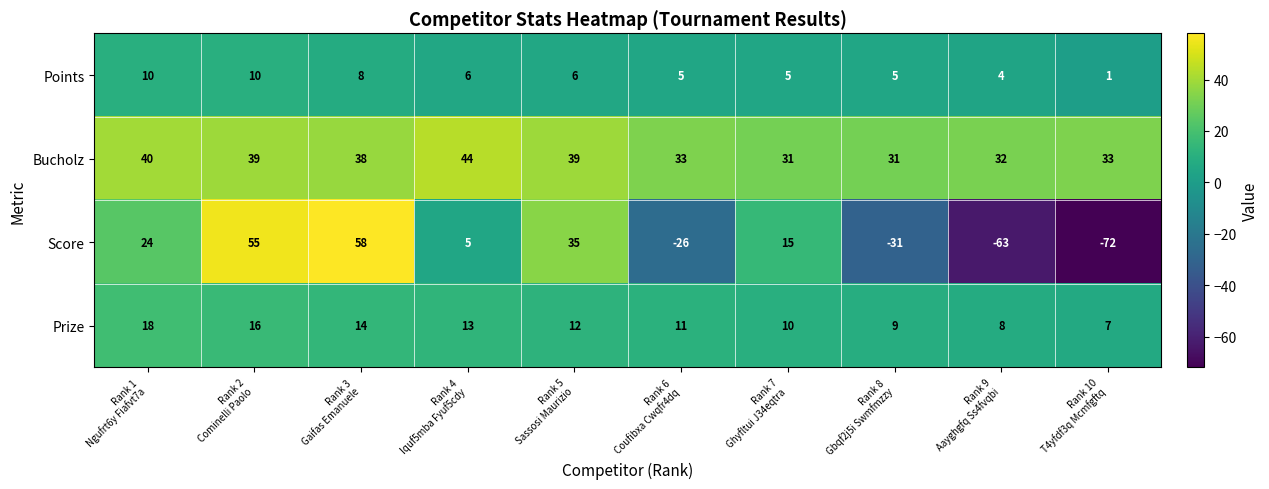

Which series has the largest total across all categories?

Bucholz